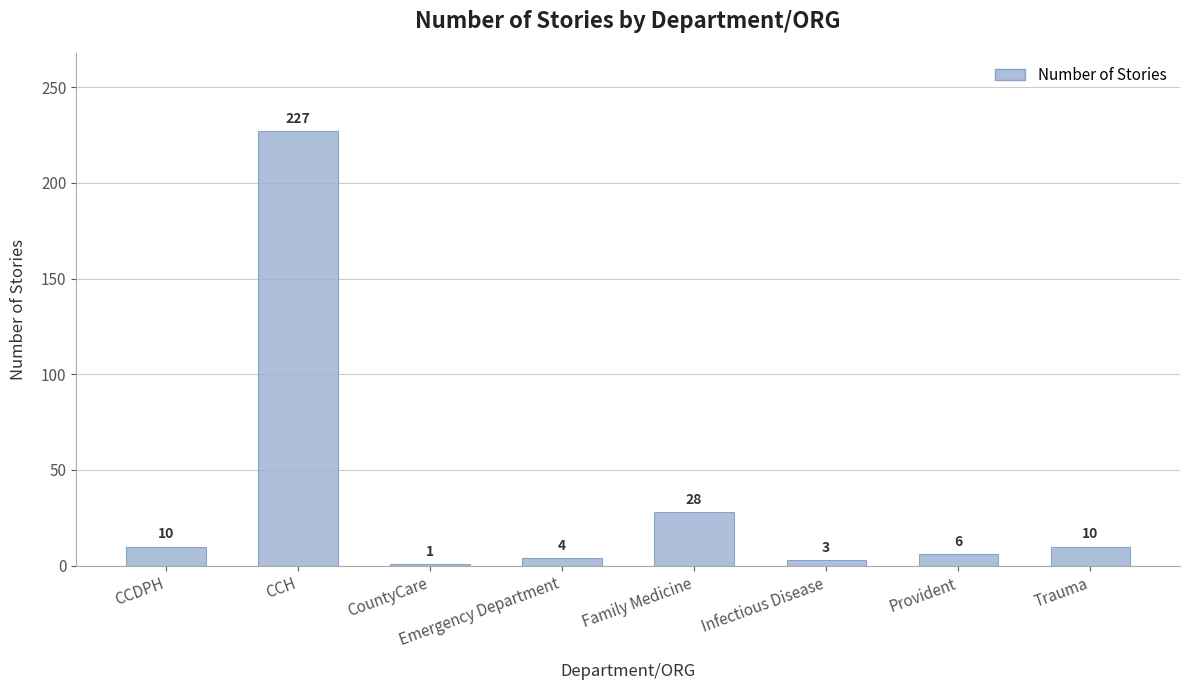

What is the difference between the values at Infectious Disease and Family Medicine?

25